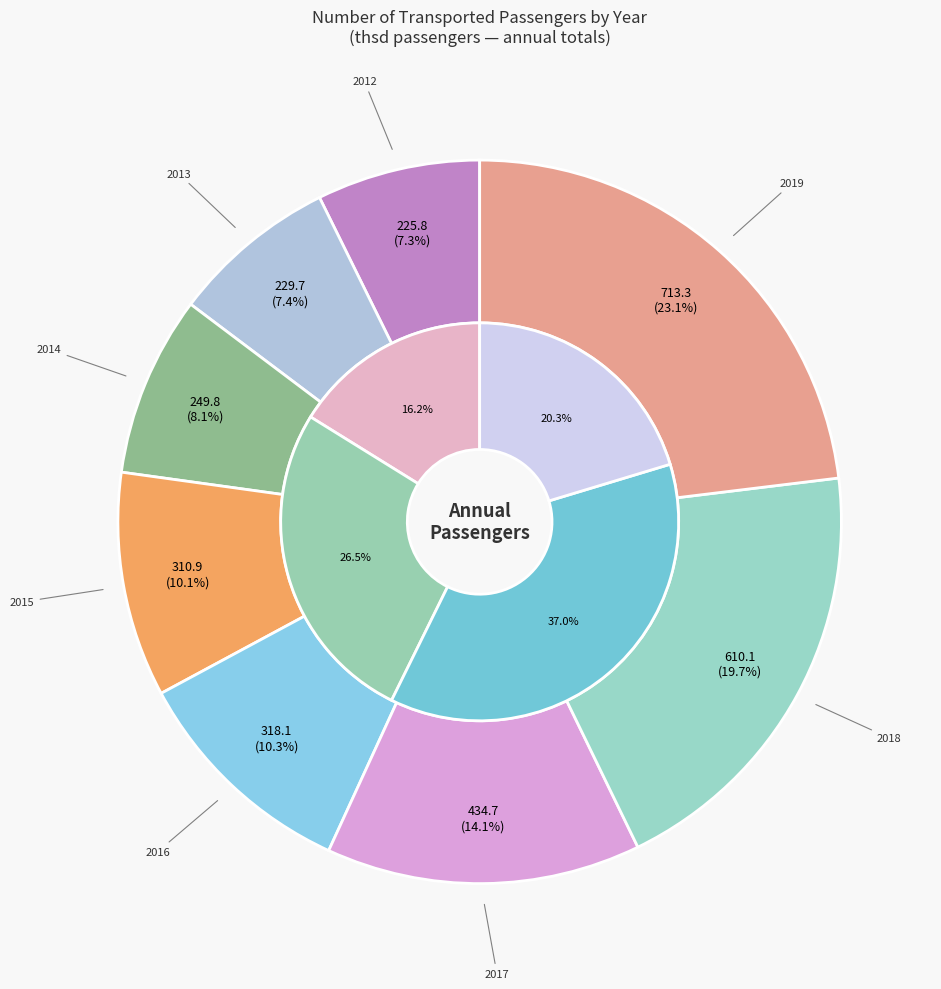

The 2014 slice represents 19% of the pie. True or false?

False